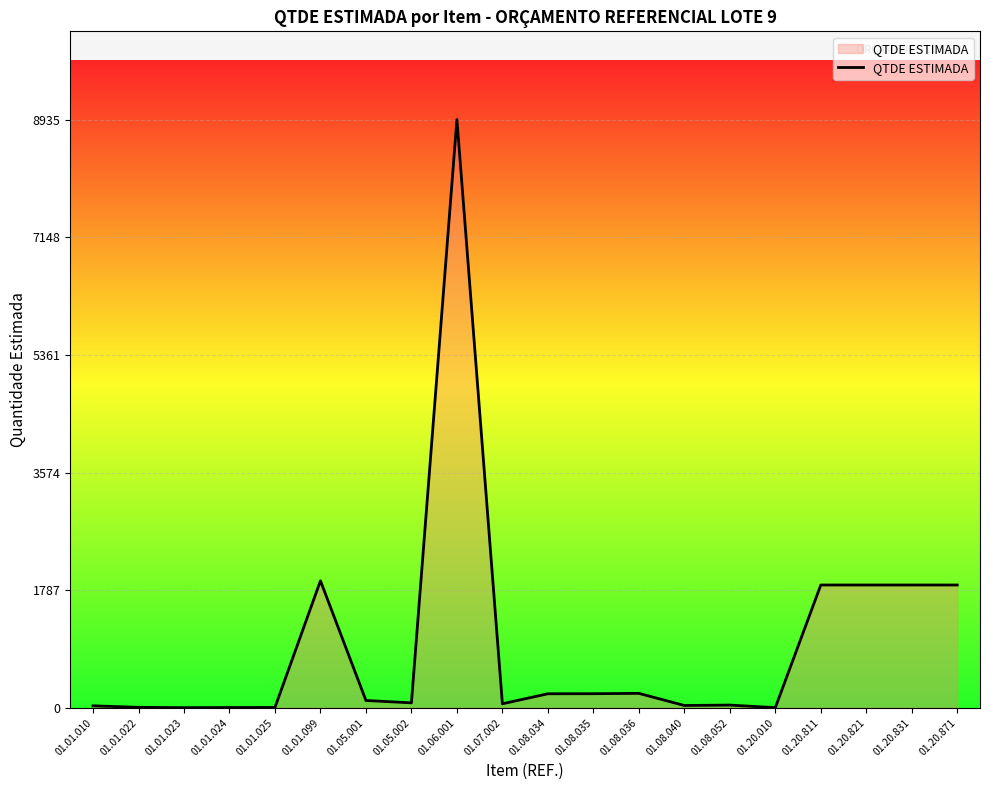

At which category does the chart reach its peak across all series?

01.06.001